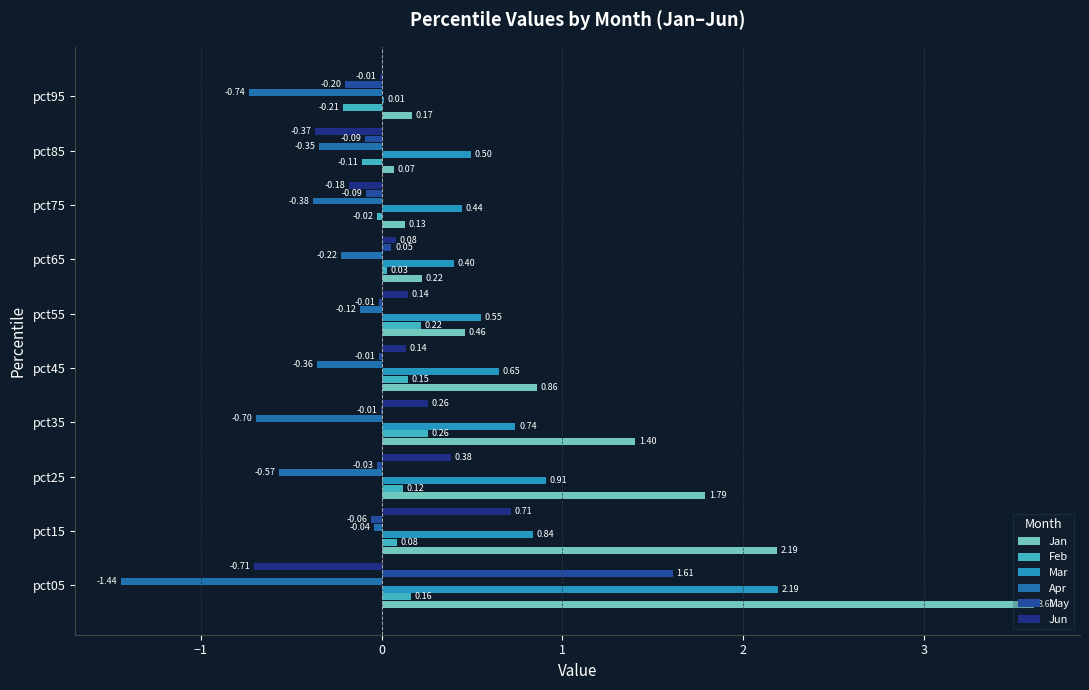

Reading left to right, list all the values displayed in this chart.

Jan: 3.6	2.2	1.8	1.4	0.9	0.5	0.2	0.1	0.1	0.2
Feb: 0.2	0.1	0.1	0.3	0.1	0.2	0.0	-0.0	-0.1	-0.2
Mar: 2.2	0.8	0.9	0.7	0.6	0.6	0.4	0.4	0.5	0.0
Apr: -1.4	-0.0	-0.6	-0.7	-0.4	-0.1	-0.2	-0.4	-0.3	-0.7
May: 1.6	-0.1	-0.0	-0.0	-0.0	-0.0	0.1	-0.1	-0.1	-0.2
Jun: -0.7	0.7	0.4	0.3	0.1	0.1	0.1	-0.2	-0.4	-0.0